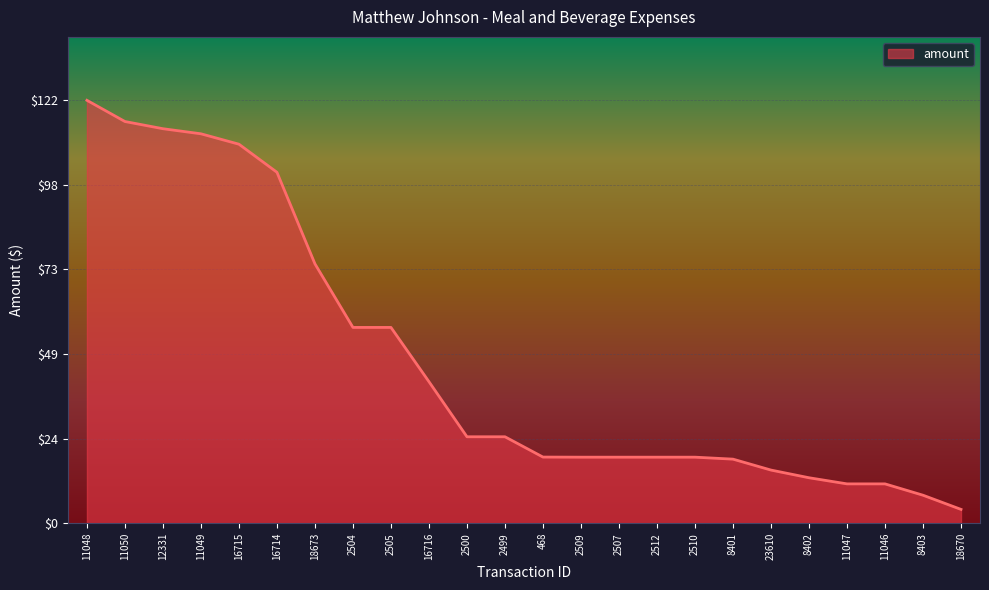

At which category does the chart reach its peak across all series?

11048